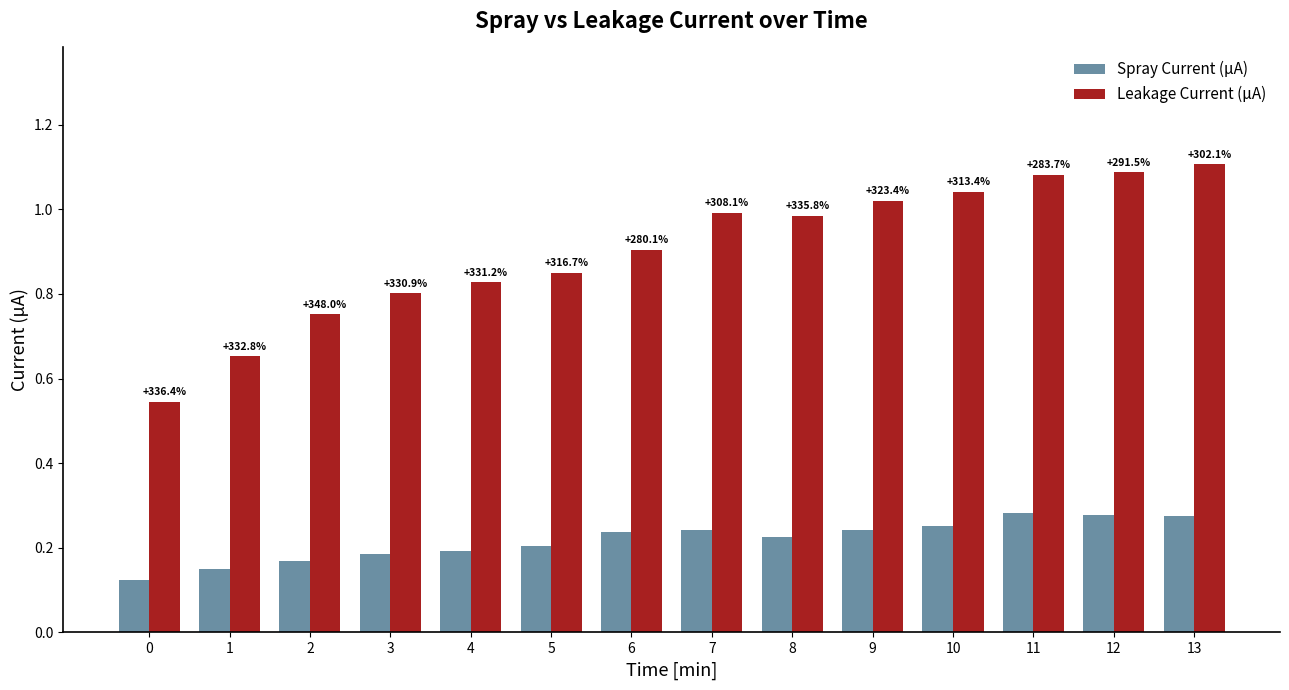

What is the highest value of the Leakage Current (μA) series?

1.1